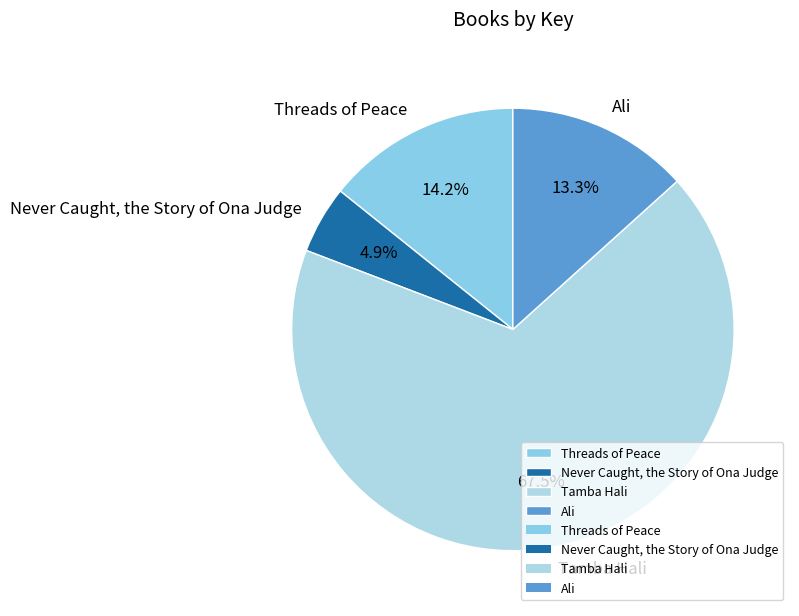

Do Never Caught, the Story of Ona Judge and Tamba Hali together represent more than half of the pie?

Yes